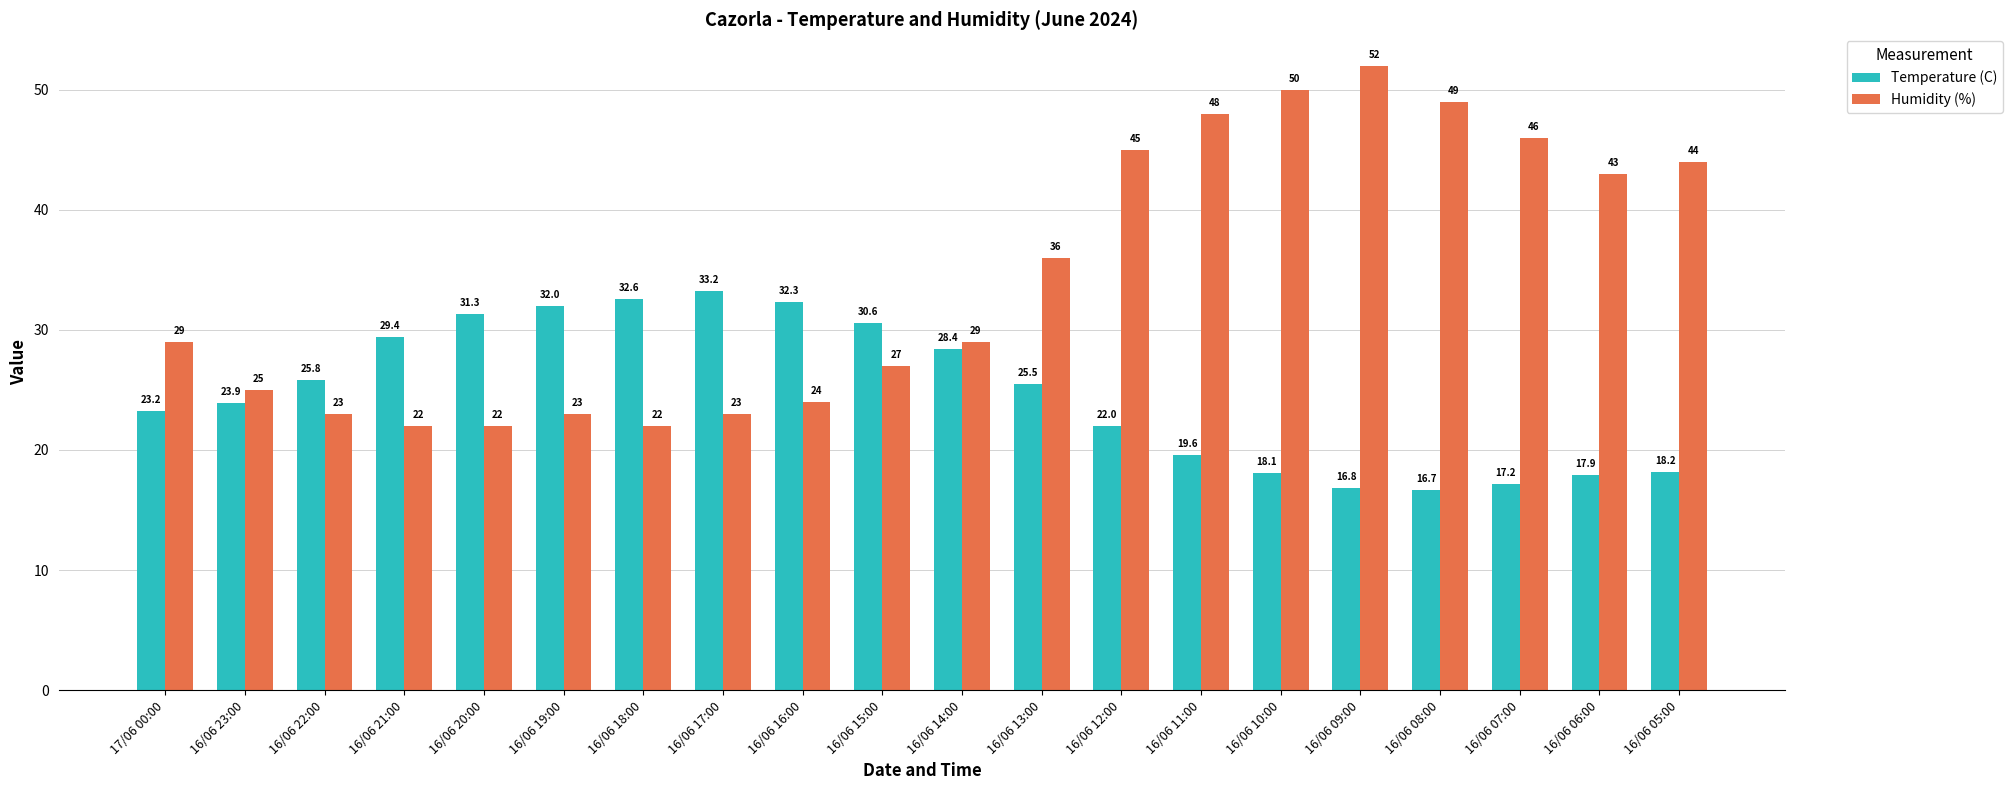

Between 16/06 20:00 and 16/06 08:00, which series saw the biggest shift?

Humidity (%)